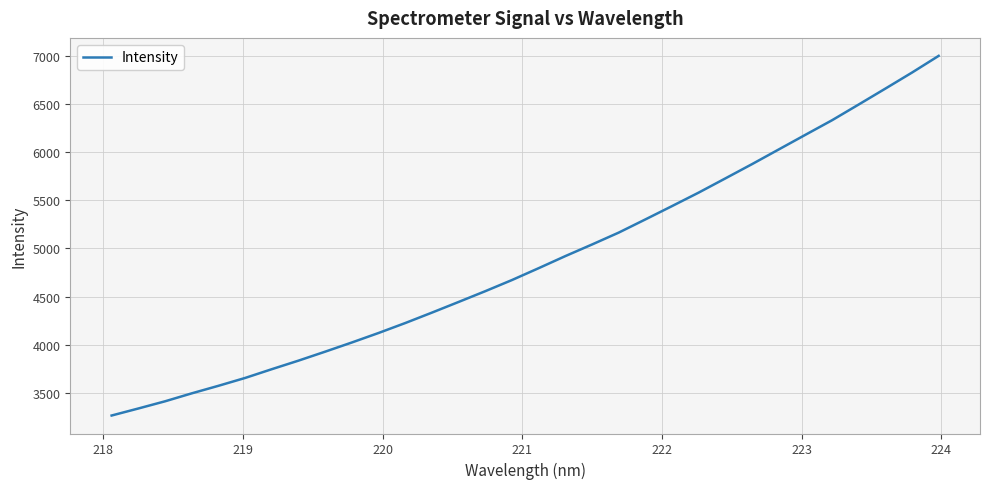

What is the average value?

4875.2